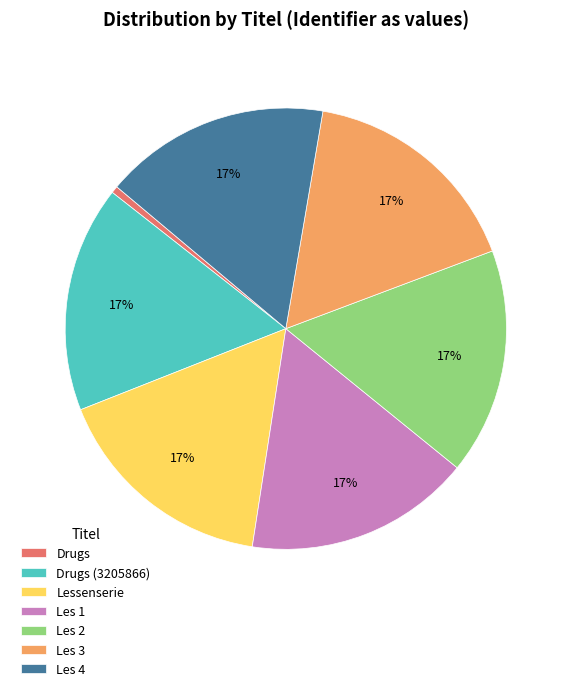

What is the ratio of the value at Les 1 to the value at Les 4?

1.0